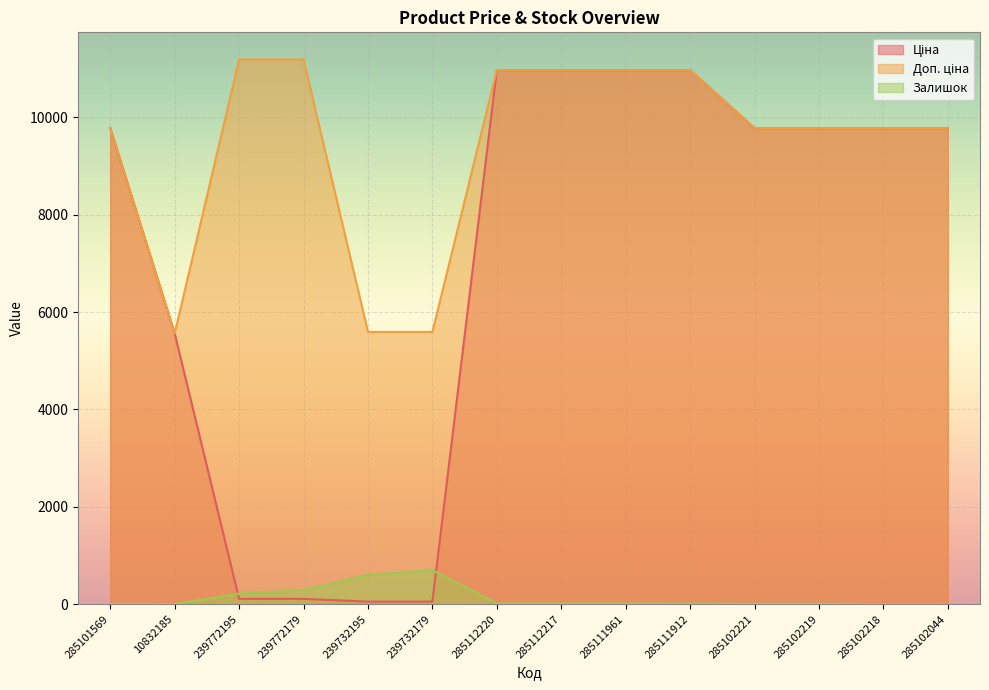

Reading left to right, list all the values displayed in this chart.

Ціна: 285101569=9775.5	10832185=5560.3	239772195=111.8	239772179=111.8	239732195=55.9	239732179=55.9	285112220=10964.4	285112217=10964.4	285111961=10964.4	285111912=10964.4	285102221=9775.5	285102219=9775.5	285102218=9775.5	285102044=9775.5
Доп. ціна: 285101569=9775.5	10832185=5560.3	239772195=11182.0	239772179=11182.0	239732195=5591.0	239732179=5591.0	285112220=10964.4	285112217=10964.4	285111961=10964.4	285111912=10964.4	285102221=9775.5	285102219=9775.5	285102218=9775.5	285102044=9775.5
Залишок: 285101569=7.0	10832185=6.0	239772195=218.0	239772179=290.0	239732195=600.0	239732179=702.0	285112220=17.0	285112217=17.0	285111961=17.0	285111912=15.0	285102221=11.0	285102219=11.0	285102218=3.0	285102044=1.0